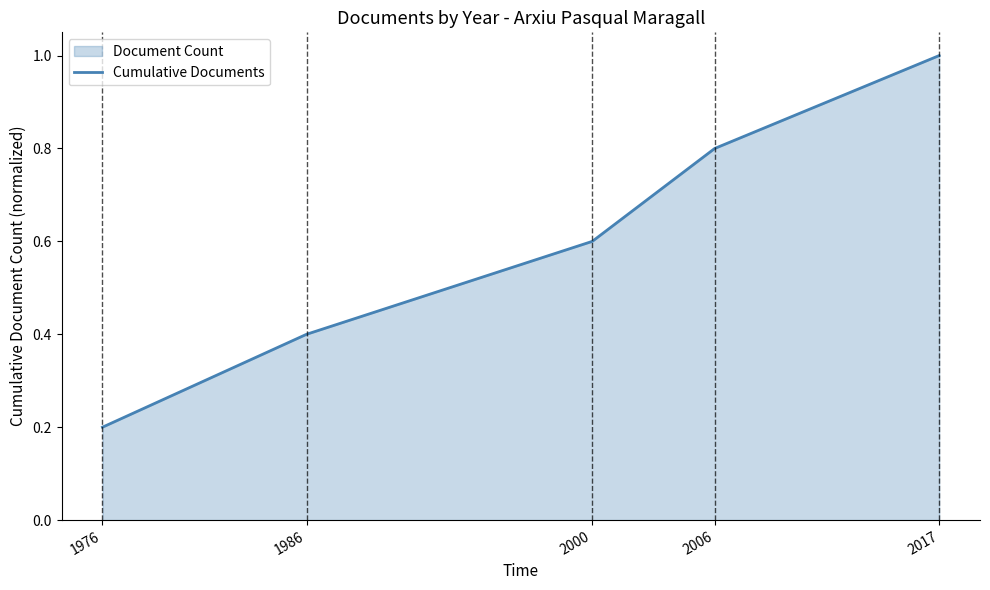

What is the average value?

0.6